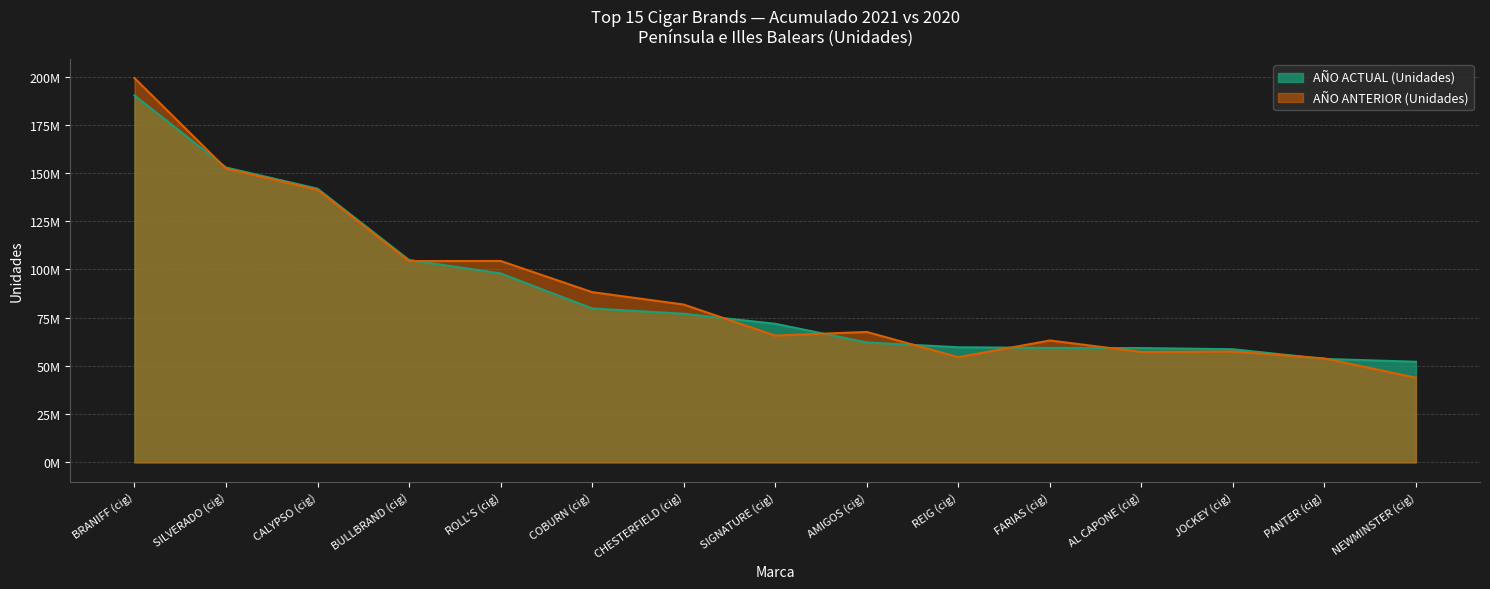

Between REIG (cig) and NEWMINSTER (cig), which series saw the biggest shift?

AÑO ANTERIOR (Unidades)